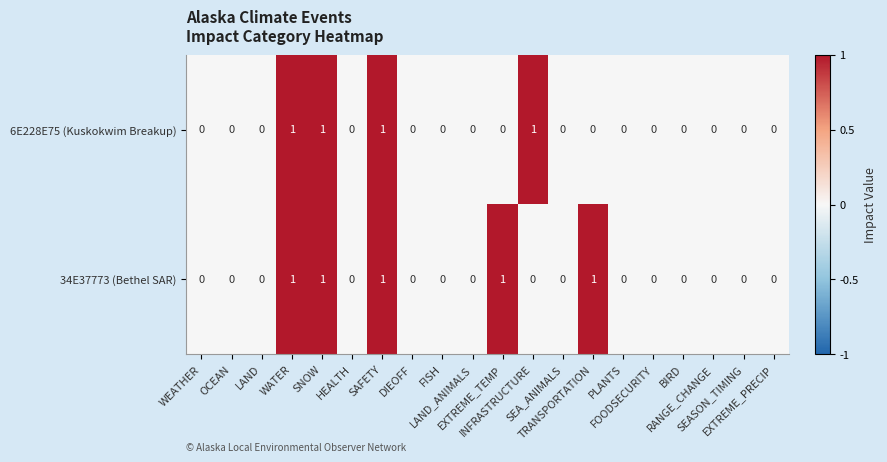

Which series has the largest total across all categories?

34E37773 (Bethel SAR)